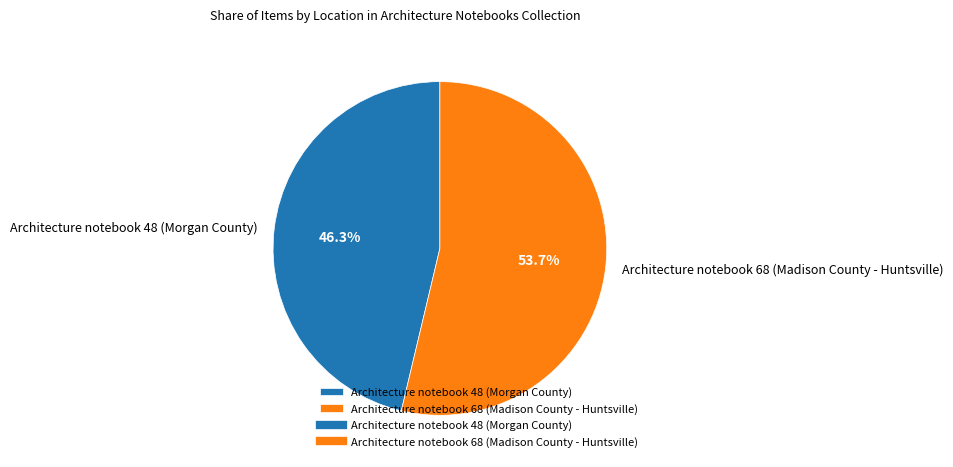

What is the largest slice in the pie chart?

Architecture notebook 68 (Madison County - Huntsville)